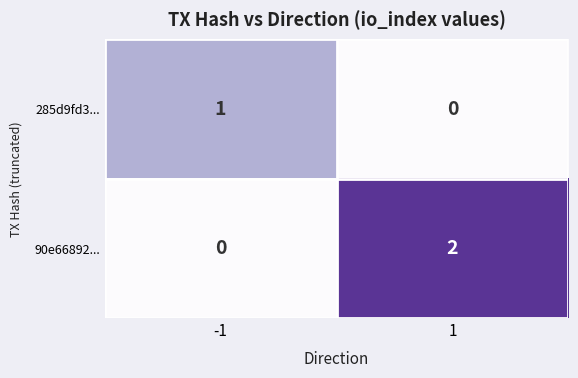

At which category is the sum across all series the highest?

1